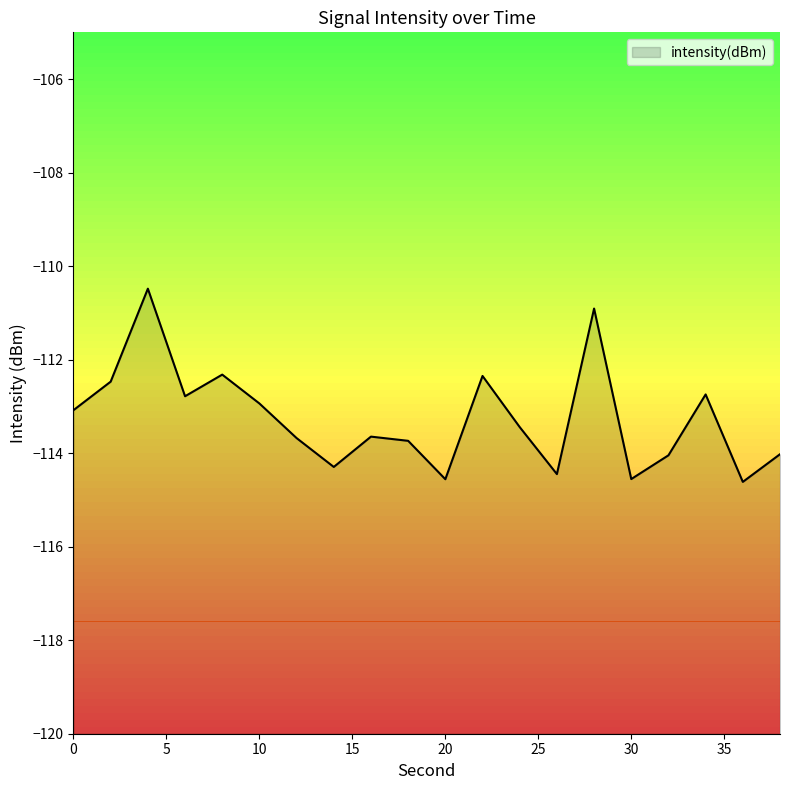

Where does the data first go above -113?

2